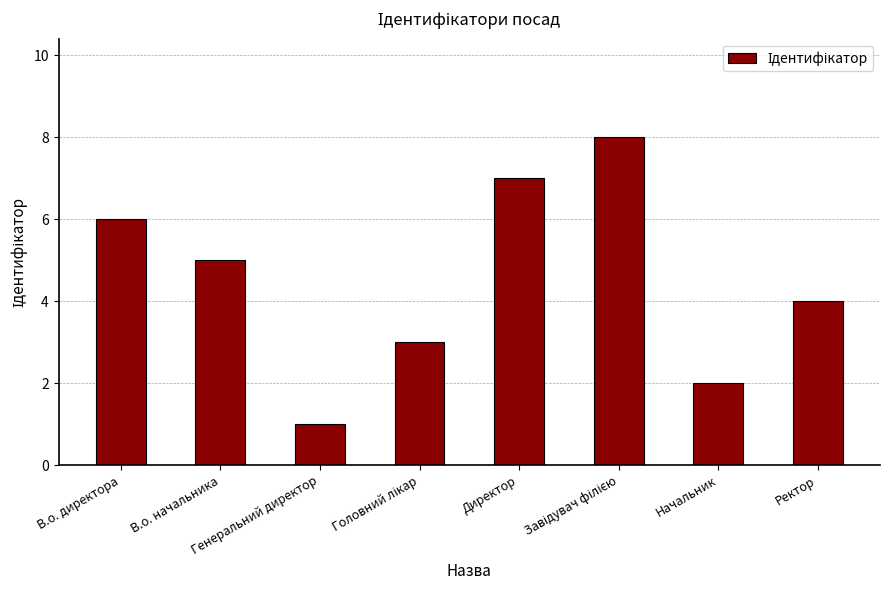

What is the greatest value displayed?

8